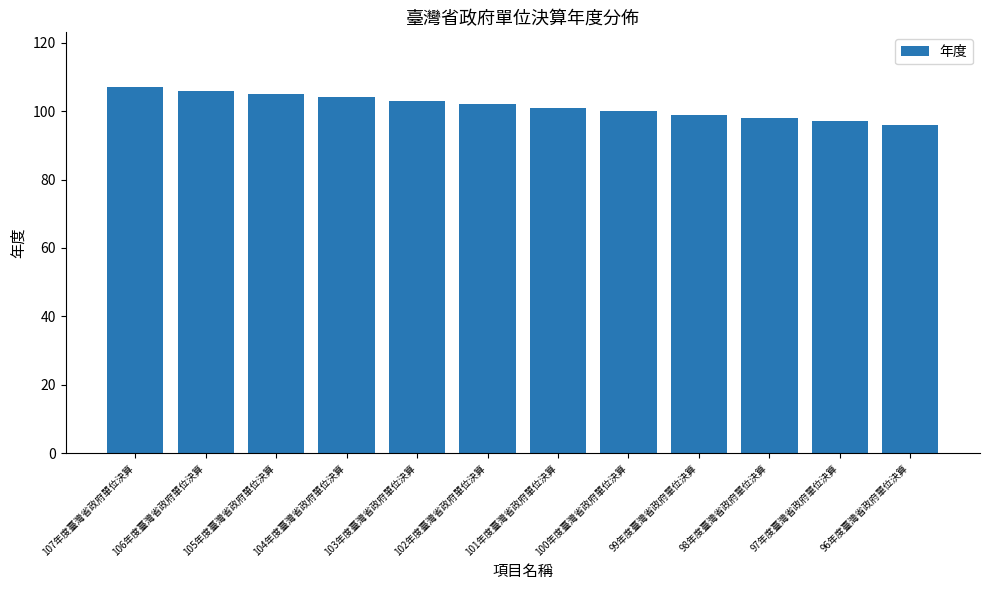

Reading left to right, extract all data points from this chart.

107年度臺灣省政府單位決算=107	106年度臺灣省政府單位決算=106	105年度臺灣省政府單位決算=105	104年度臺灣省政府單位決算=104	103年度臺灣省政府單位決算=103	102年度臺灣省政府單位決算=102	101年度臺灣省政府單位決算=101	100年度臺灣省政府單位決算=100	99年度臺灣省政府單位決算=99	98年度臺灣省政府單位決算=98	97年度臺灣省政府單位決算=97	96年度臺灣省政府單位決算=96